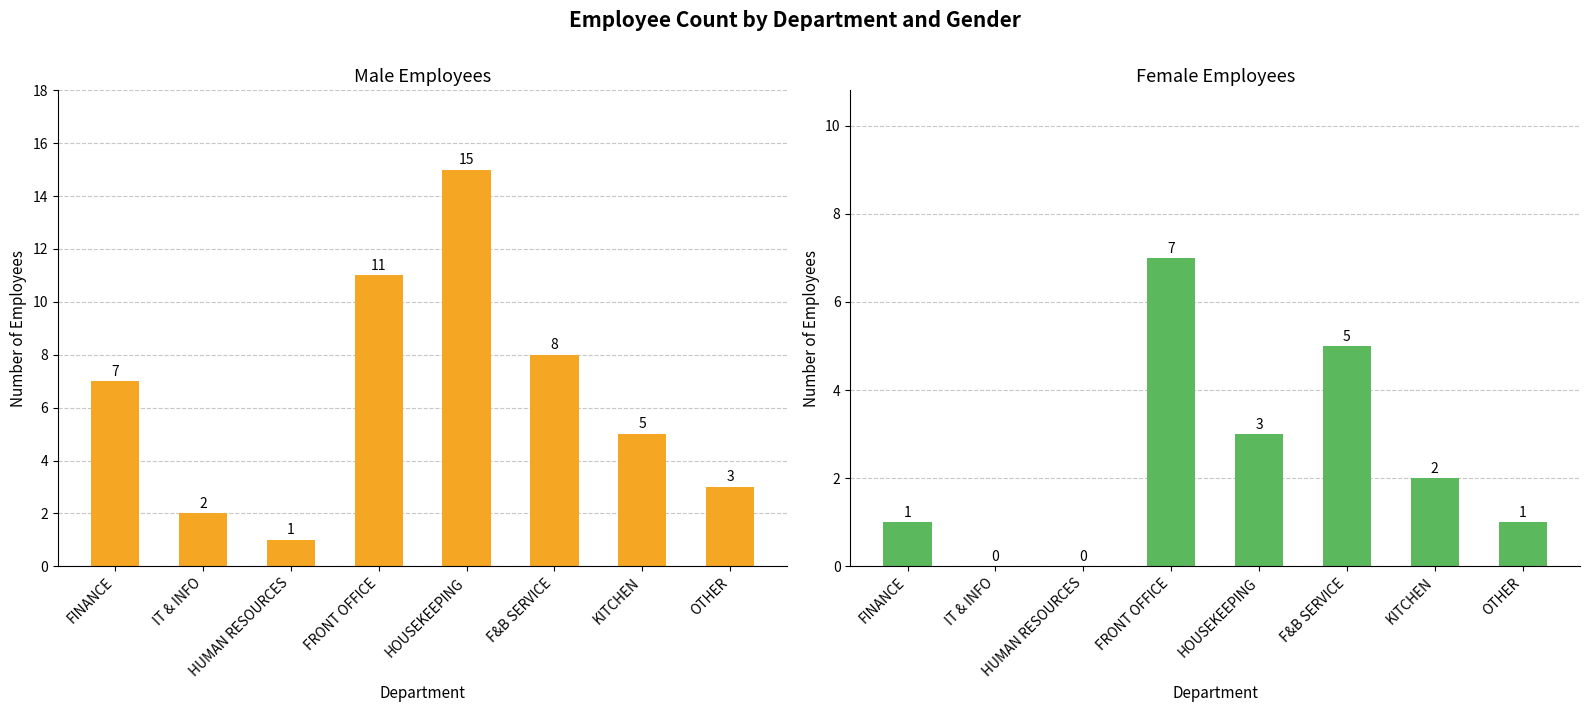

Between IT & INFO and FRONT OFFICE, which series saw the biggest shift?

Male